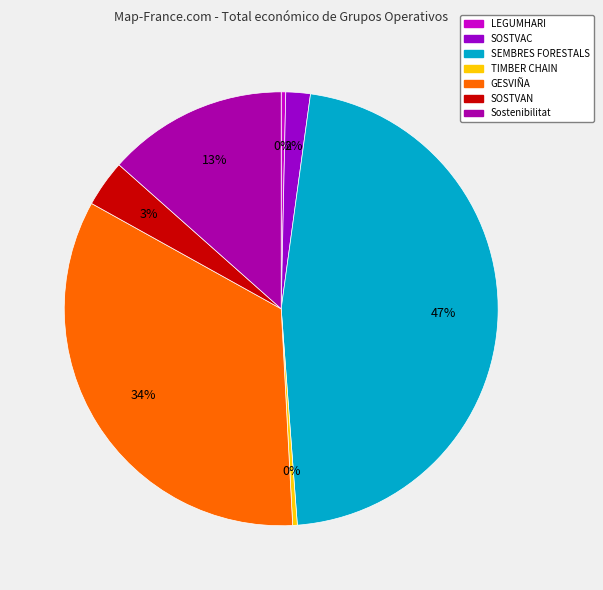

How many slices are in this pie chart?

7